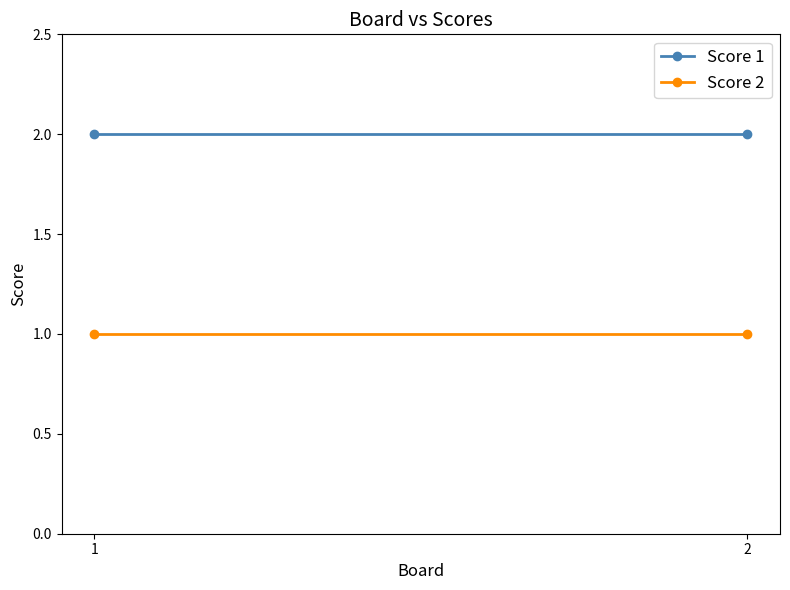

At which label does Score 2 reach its minimum?

1